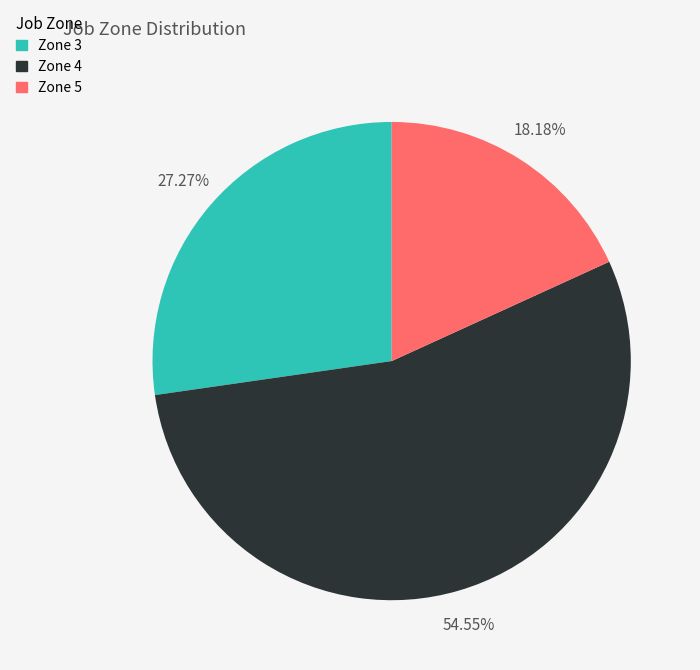

Rank the categories by value from highest to lowest.

Zone 4, Zone 3, Zone 5